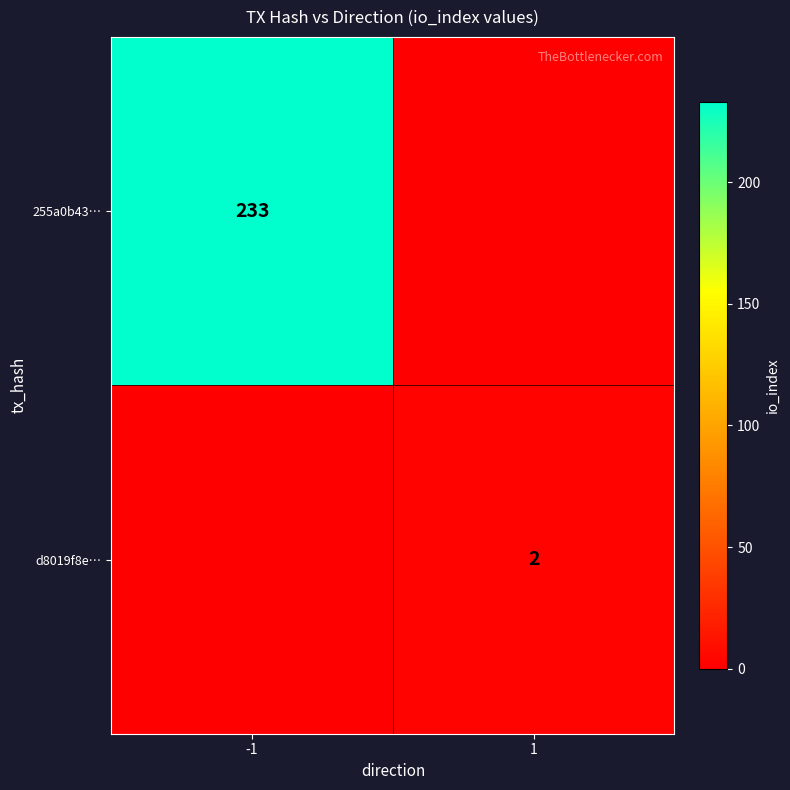

The value of d8019f8e… at 1 is 3. True or false?

False